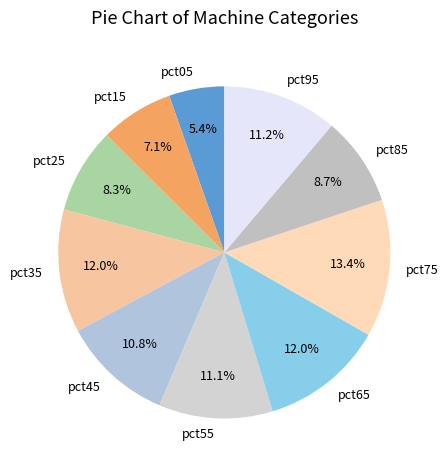

Which slice is the smallest?

pct05